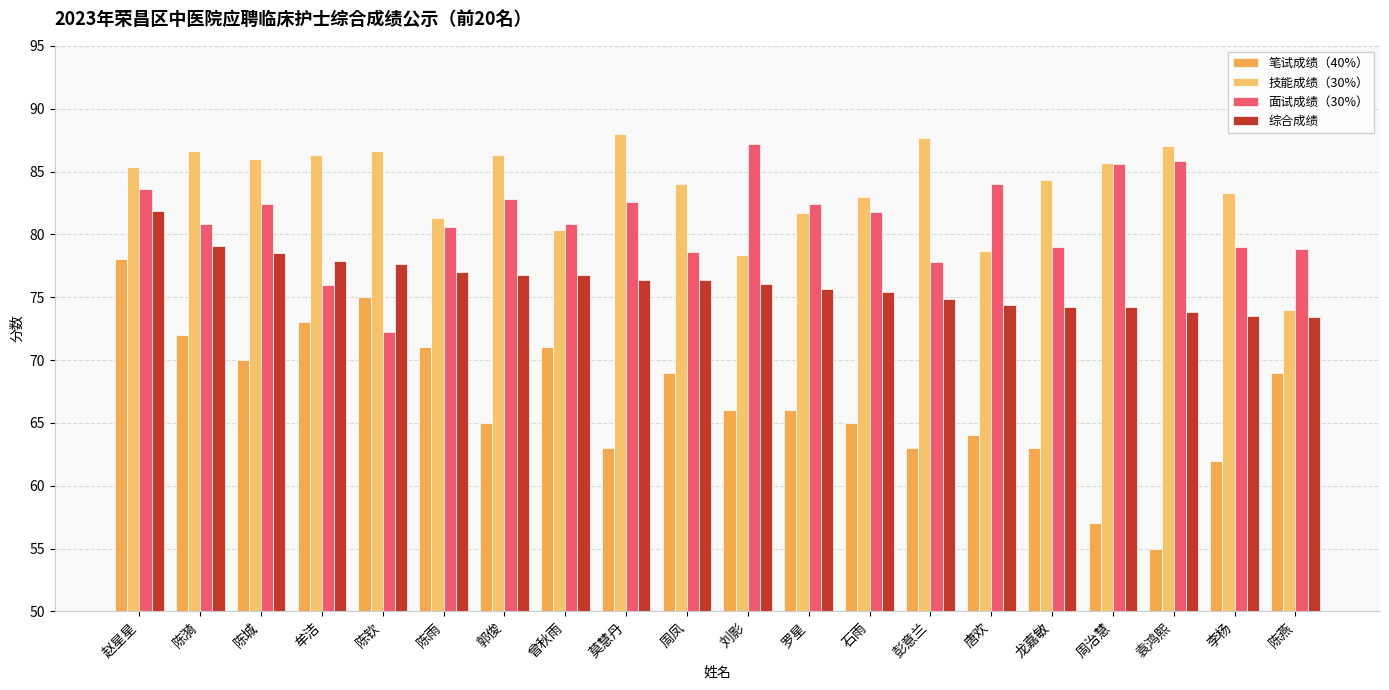

The 笔试成绩（40%） series shows 63.0 at 龙嘉敏. True or false?

True